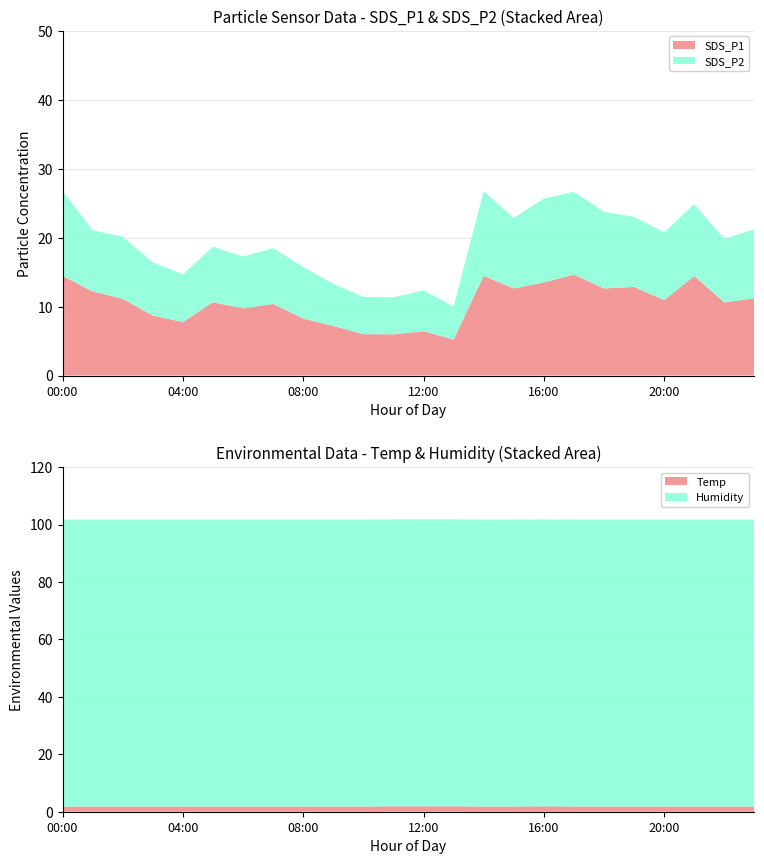

Reading right to left, what are all the values shown in this chart?

SDS_P1: 23:00=11.2	22:00=10.6	21:00=14.4	20:00=10.9	19:00=12.8	18:00=12.6	17:00=14.6	16:00=13.5	15:00=12.6	14:00=14.4	13:00=5.2	12:00=6.4	11:00=6.0	10:00=6.0	09:00=7.2	08:00=8.3	07:00=10.4	06:00=9.7	05:00=10.6	04:00=7.8	03:00=8.7	02:00=11.1	01:00=12.2	00:00=14.4
SDS_P2: 23:00=10.0	22:00=9.2	21:00=10.4	20:00=9.8	19:00=10.2	18:00=11.1	17:00=12.0	16:00=12.2	15:00=10.2	14:00=12.3	13:00=4.8	12:00=5.9	11:00=5.4	10:00=5.4	09:00=6.1	08:00=7.5	07:00=8.1	06:00=7.5	05:00=8.1	04:00=7.0	03:00=7.7	02:00=9.0	01:00=8.9	00:00=12.3
Temp: 23:00=1.8	22:00=1.8	21:00=1.8	20:00=1.8	19:00=1.8	18:00=1.8	17:00=1.8	16:00=1.9	15:00=1.8	14:00=1.8	13:00=1.9	12:00=1.9	11:00=1.9	10:00=1.8	09:00=1.8	08:00=1.8	07:00=1.8	06:00=1.8	05:00=1.8	04:00=1.8	03:00=1.8	02:00=1.8	01:00=1.8	00:00=1.8
Humidity: 23:00=99.9	22:00=99.9	21:00=99.9	20:00=99.9	19:00=99.9	18:00=99.9	17:00=99.9	16:00=99.9	15:00=99.9	14:00=99.9	13:00=99.9	12:00=99.9	11:00=99.9	10:00=99.9	09:00=99.9	08:00=99.9	07:00=99.9	06:00=99.9	05:00=99.9	04:00=99.9	03:00=99.9	02:00=99.9	01:00=99.9	00:00=99.9